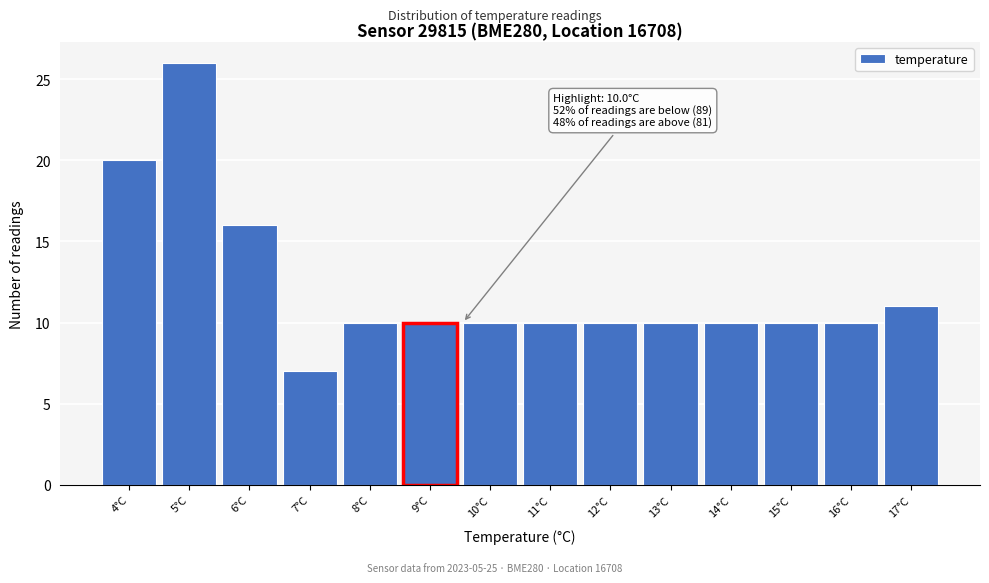

Reading left to right, what are all the values shown in this chart?

20	26	16	7	10	10	10	10	10	10	10	10	10	11